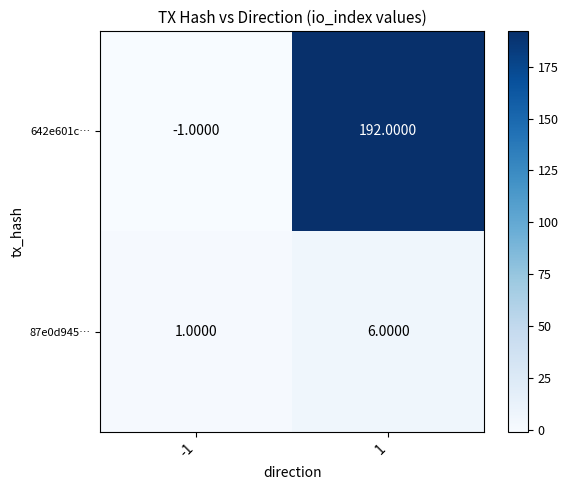

Which series has the widest spread of values?

642e601c…